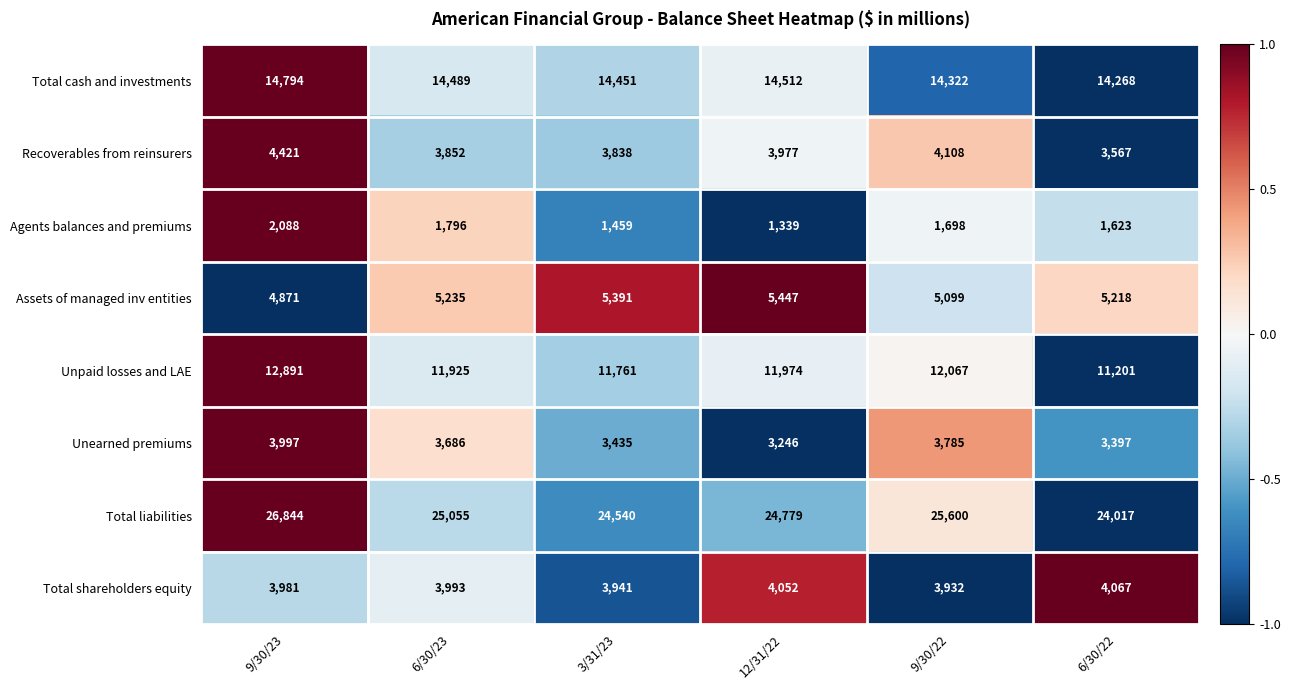

True or false: Recoverables from reinsurers has a value of 5232 at 3/31/23.

False